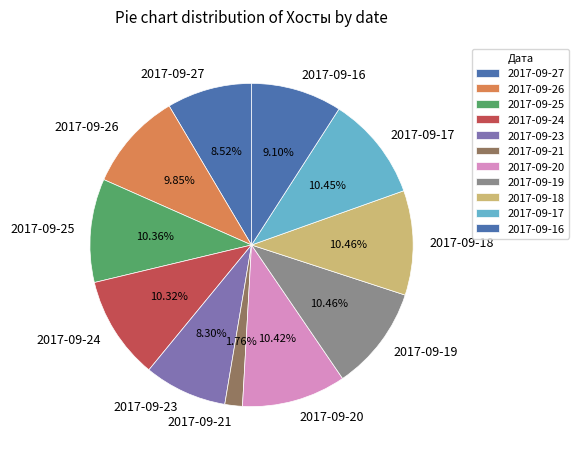

To the nearest percent, what percentage of the pie is 2017-09-19?

10%